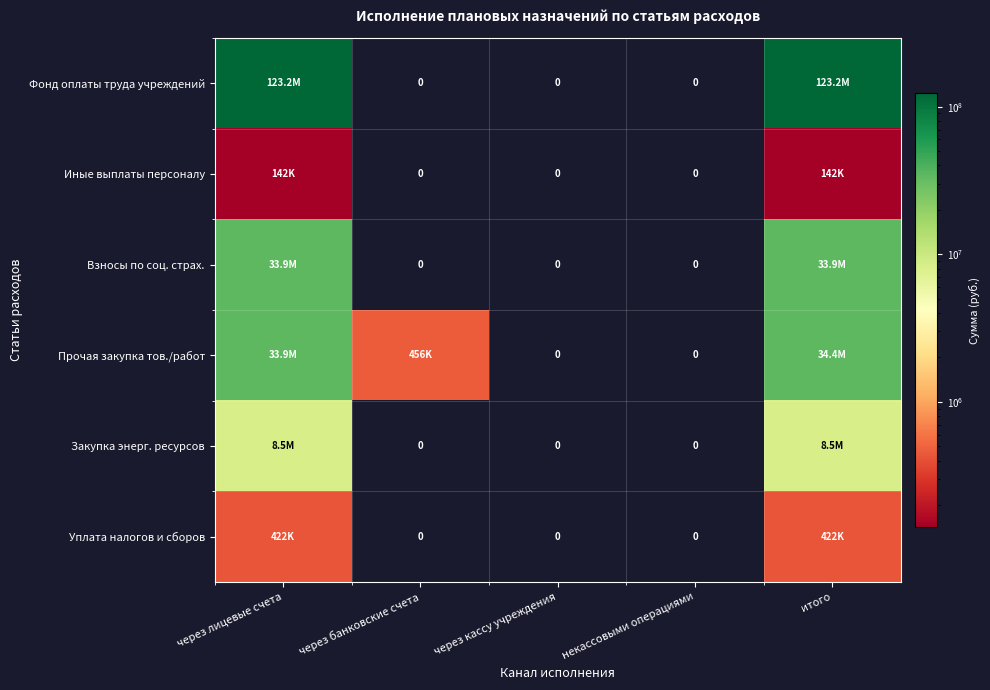

Which series has the largest total across all categories?

Фонд оплаты труда учреждений